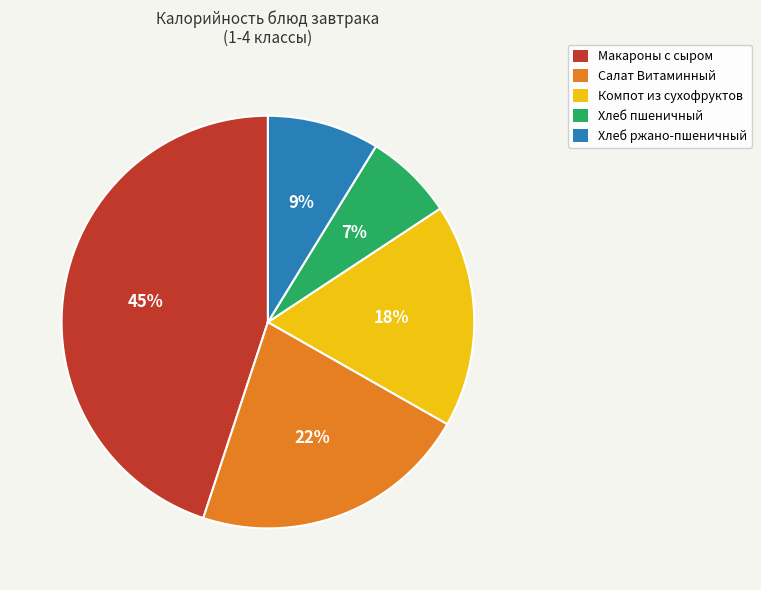

Is it true that Хлеб ржано-пшеничный is 1% of the pie?

False